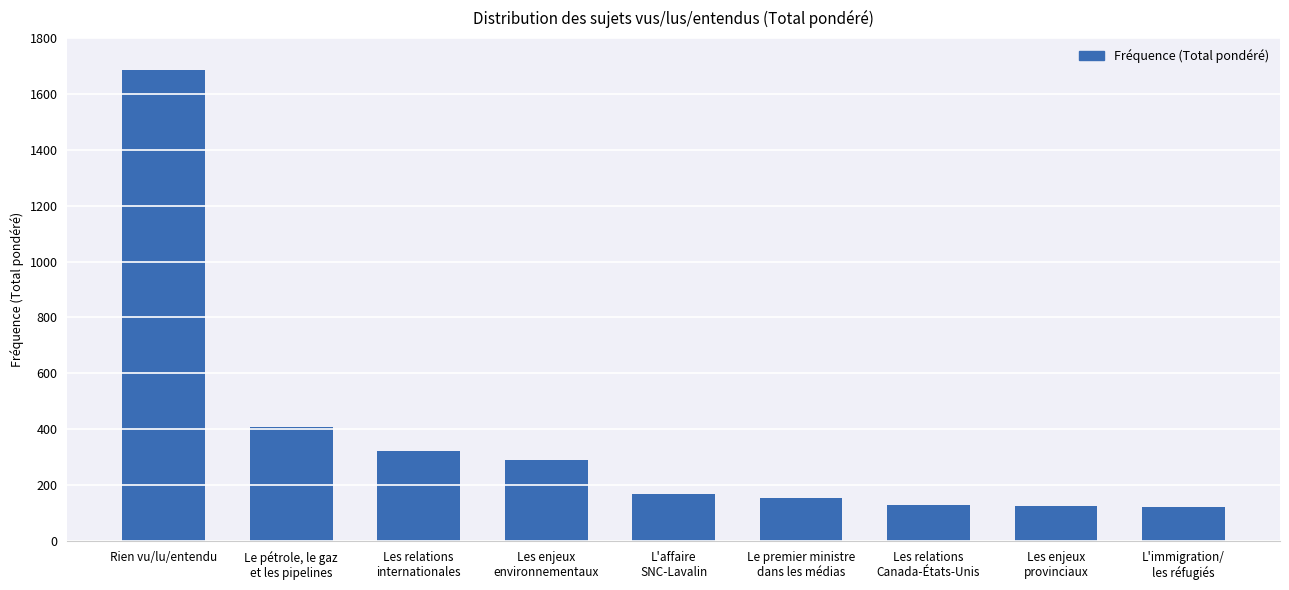

Which label corresponds to the largest value in the chart?

Rien vu/lu/entendu